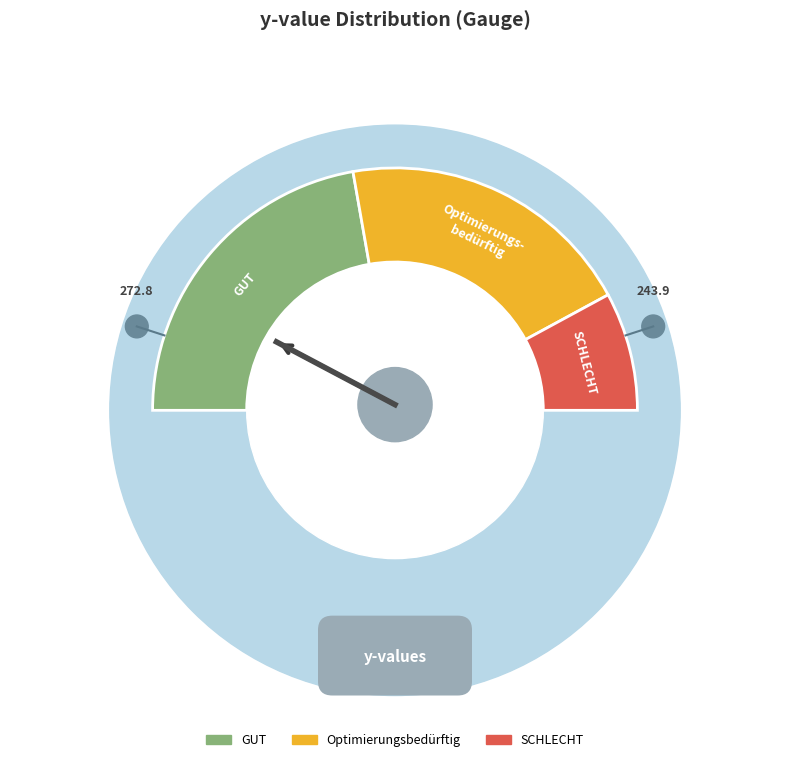

Is it true that 8 is 20% of the pie?

False